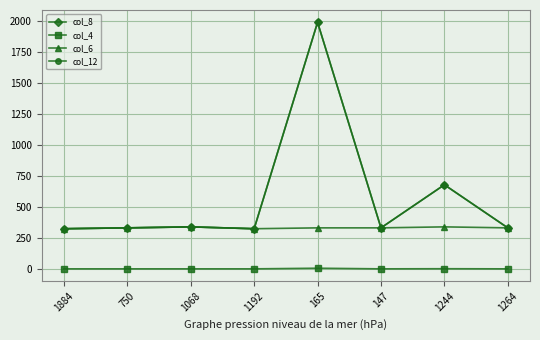

True or false: col_8 has a value of 3568 at 165.

False